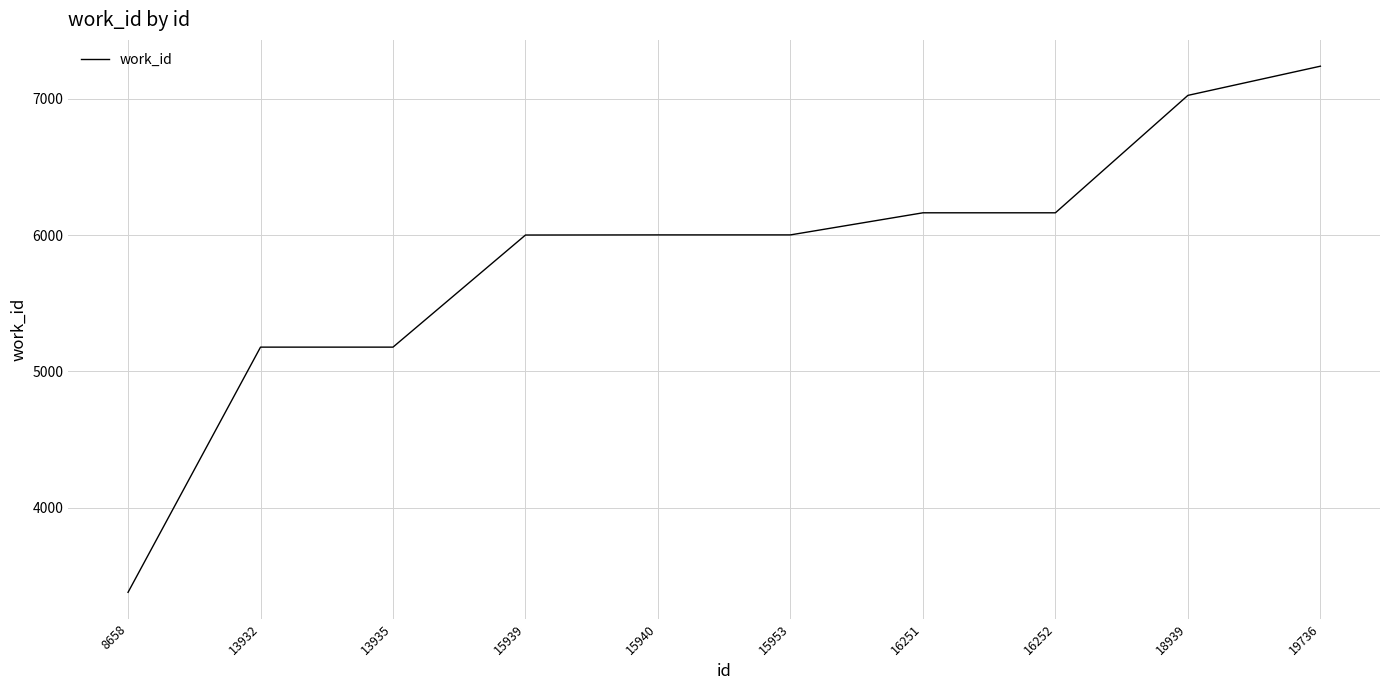

What is the difference between the maximum and minimum values?

3858